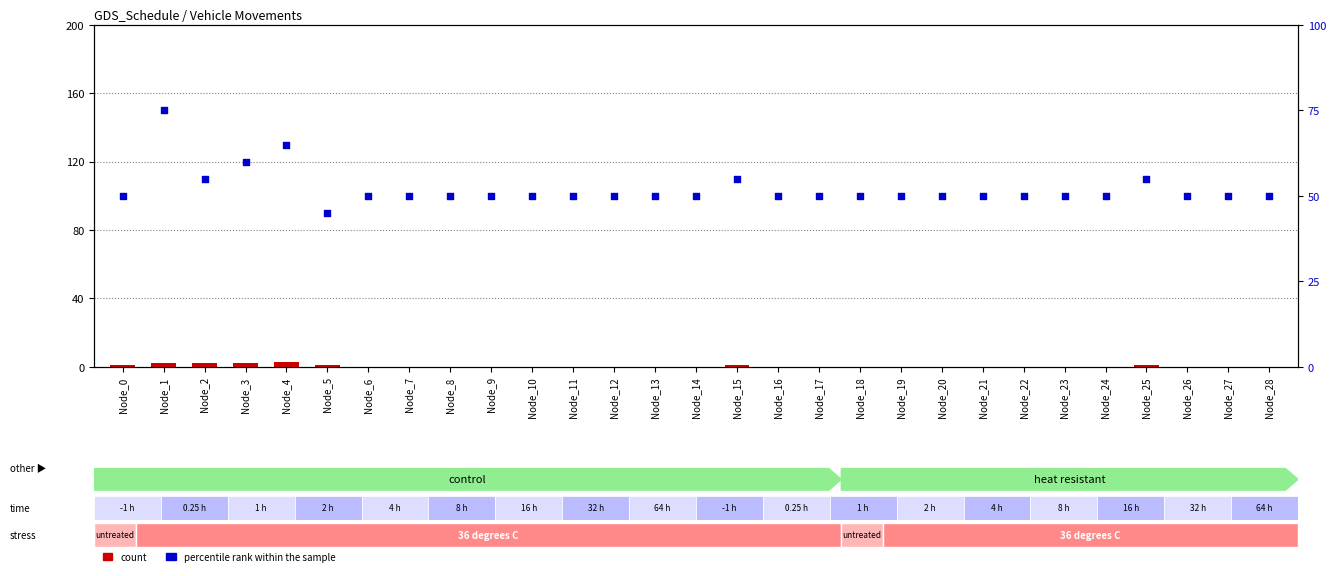

At which category is the sum across all series the highest?

Node_1